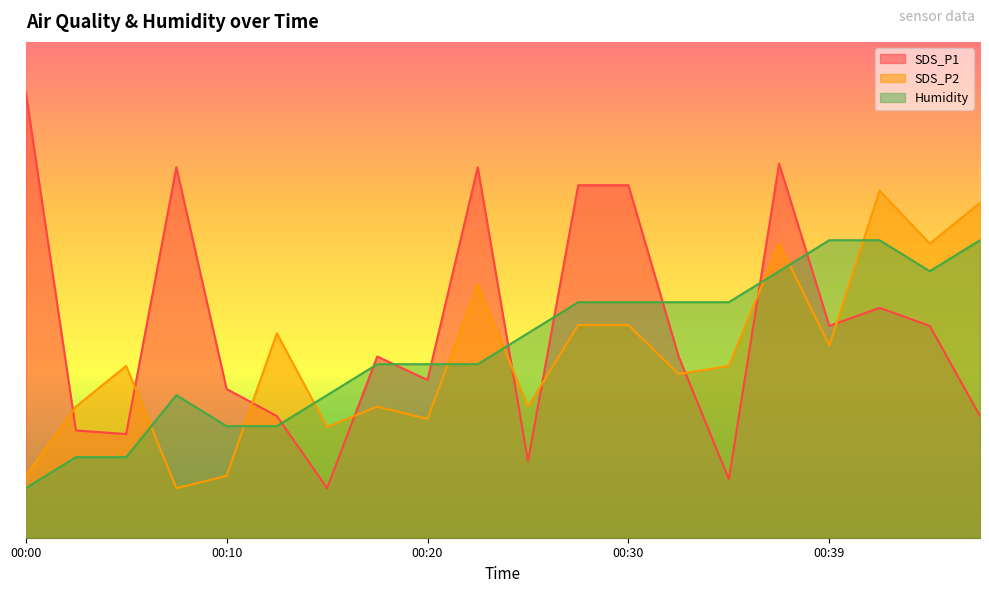

What value does the SDS_P2 series have at 00:10?

0.6